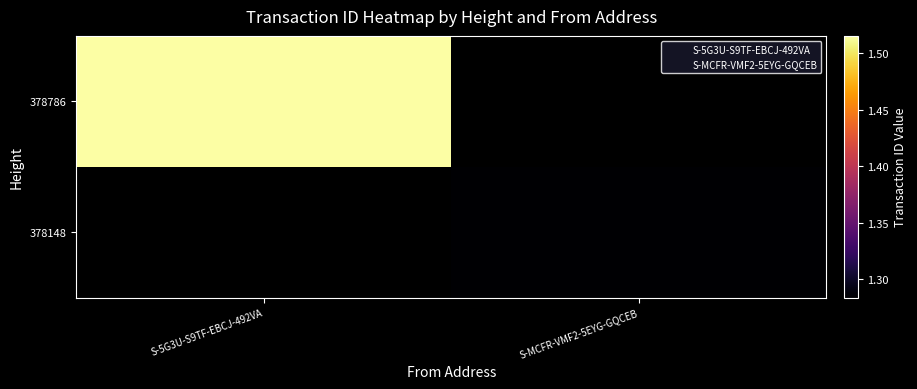

How many series are shown in this chart?

2